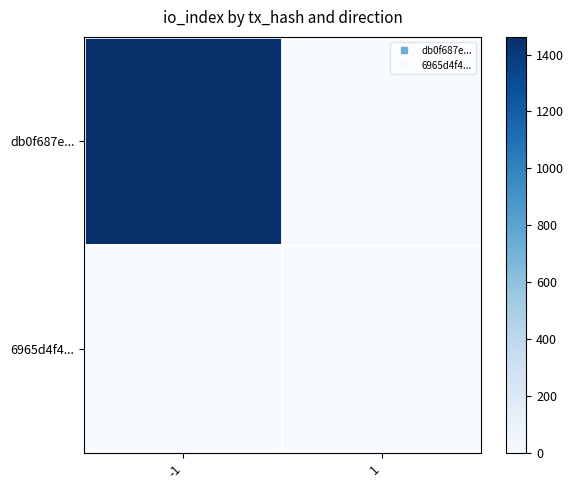

Reading left to right, list all the values displayed in this chart.

db0f687e...: -1=1462	1=0
6965d4f4...: -1=0	1=0